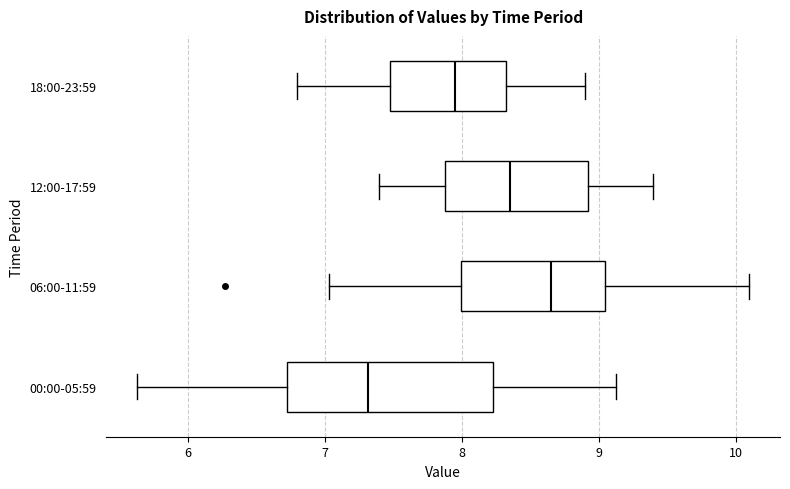

Reading bottom to top, read every box against the x-axis: the position of its median line, the range the box covers, and the ends of its whiskers. The values are not printed on the chart, so give them approximately, as read against the axis.

00:00-05:59: median 7.3, box 6.7 to 8.2, whiskers 5.6 to 9.1
06:00-11:59: median 8.7, box 8.0 to 9.0, whiskers 7.0 to 10.1
12:00-17:59: median 8.4, box 7.9 to 8.9, whiskers 7.4 to 9.4
18:00-23:59: median 8.0, box 7.5 to 8.3, whiskers 6.8 to 8.9